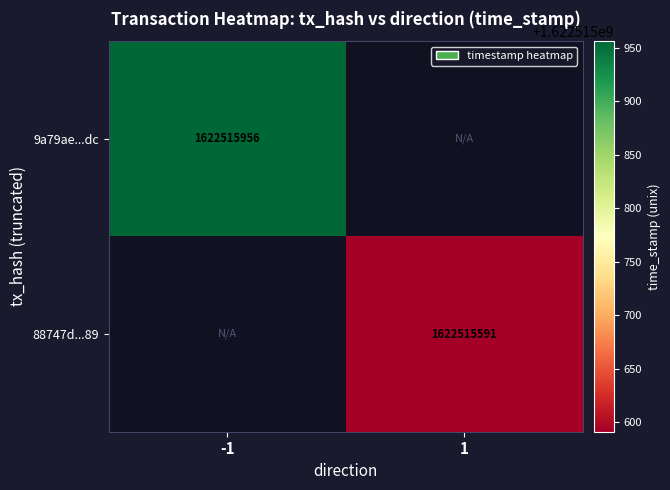

Reading left to right, list all the values displayed in this chart.

9a79ae728333bade69f955617aaf4f0d64d01dc: 1622515956	0
88747d102ab4468352ef342338a7401c4397089: 0	1622515591